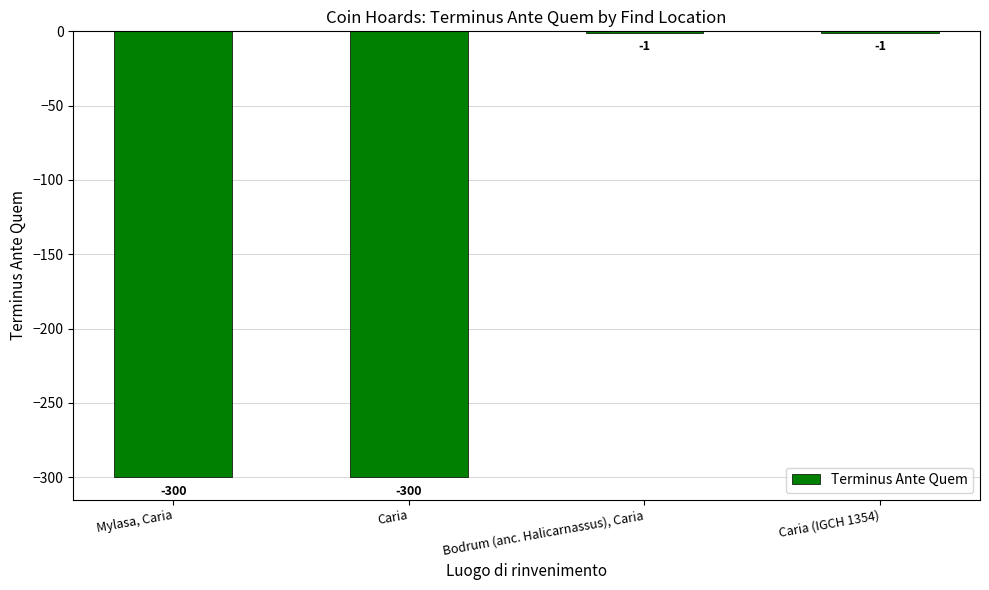

What is the difference between the maximum and minimum values?

299